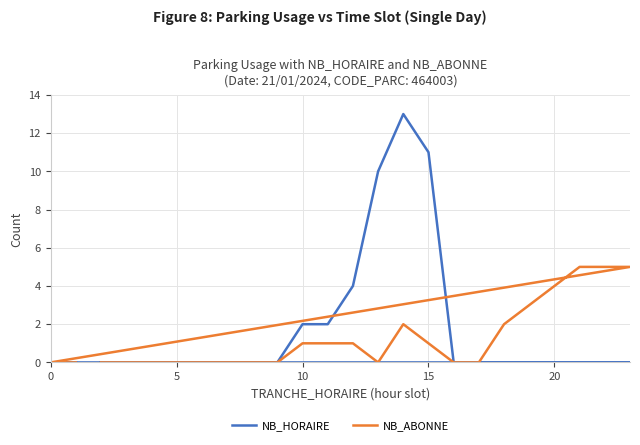

Is the value of NB_ABONNE at 16 greater than the value of NB_HORAIRE at 20?

Yes